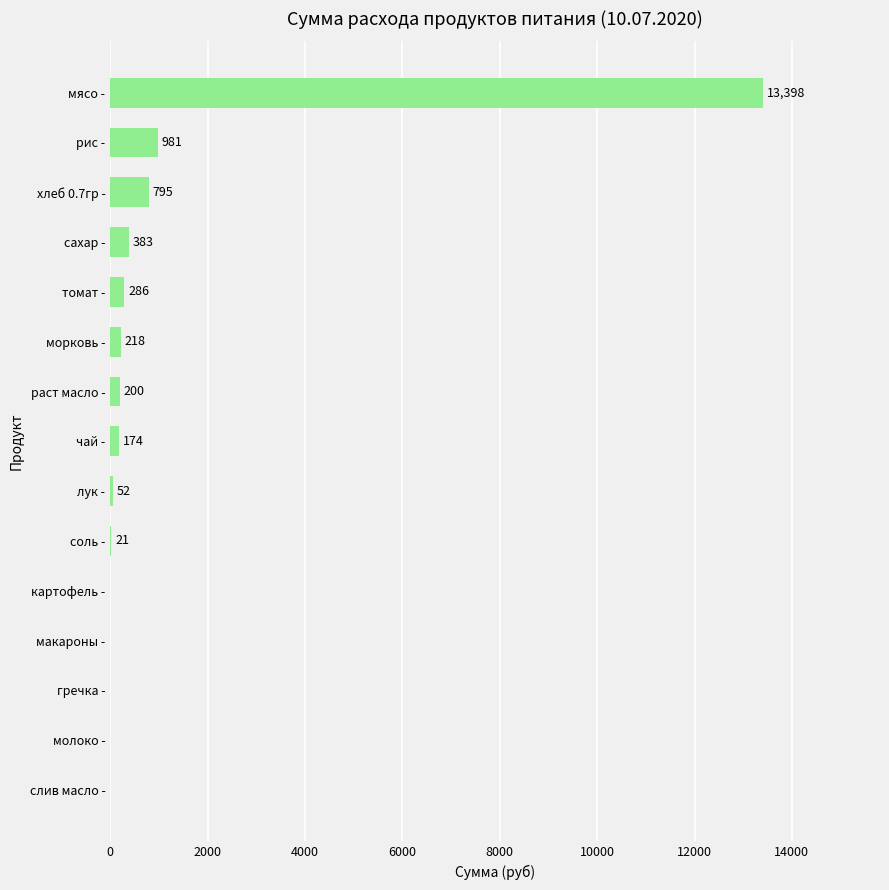

At which category does the chart reach its peak across all series?

мясо -